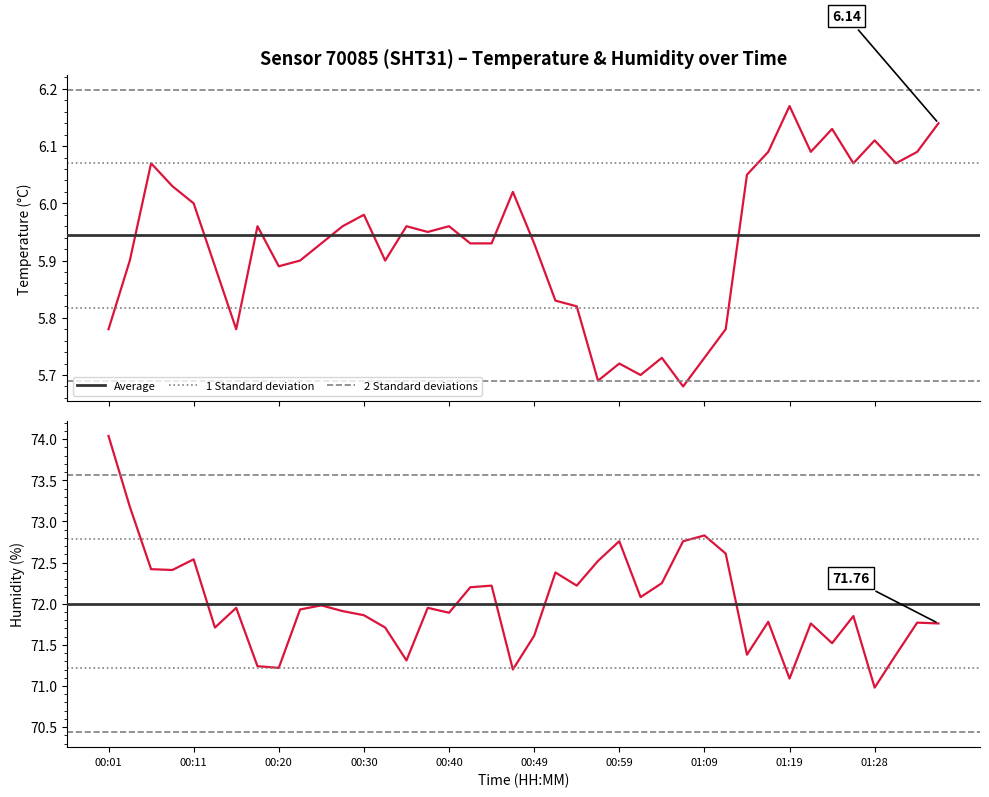

Is the value of humidity at 00:54 greater than the value of temperature at 00:49?

Yes